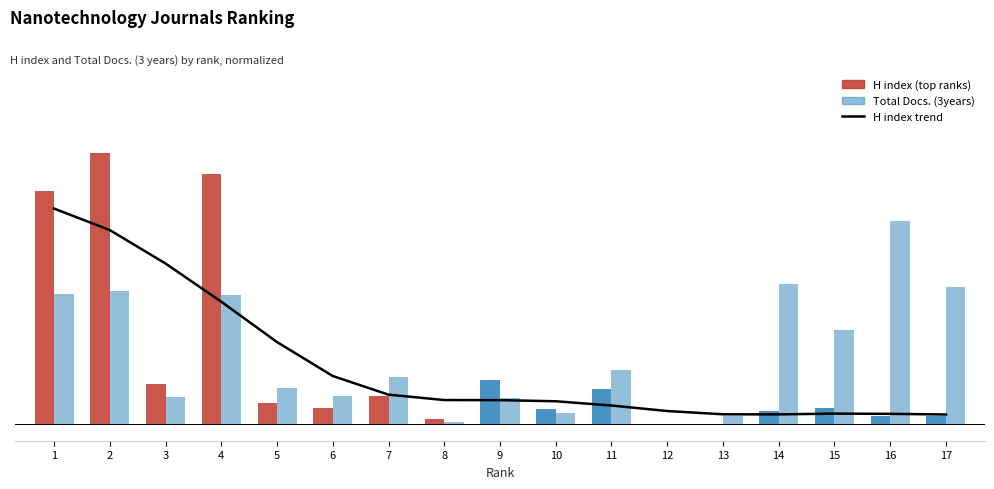

List the labels in order of value, smallest first.

17, 14, 13, 16, 15, 12, 11, 10, 9, 8, 7, 6, 5, 4, 3, 2, 1